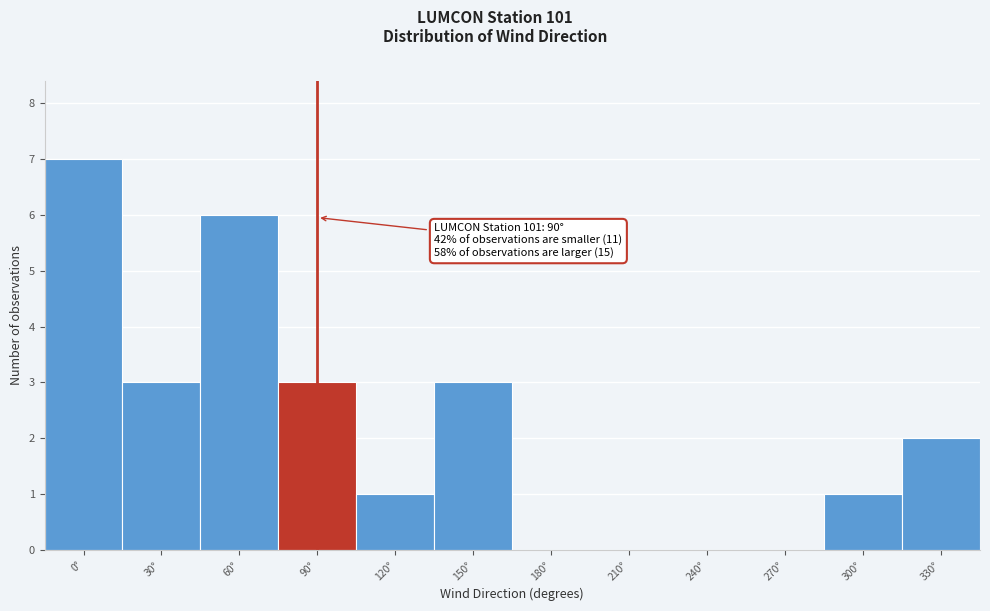

Reading left to right, what are all the values shown in this chart?

0°=7	30°=3	60°=6	90°=3	120°=1	150°=3	180°=0	210°=0	240°=0	270°=0	300°=1	330°=2